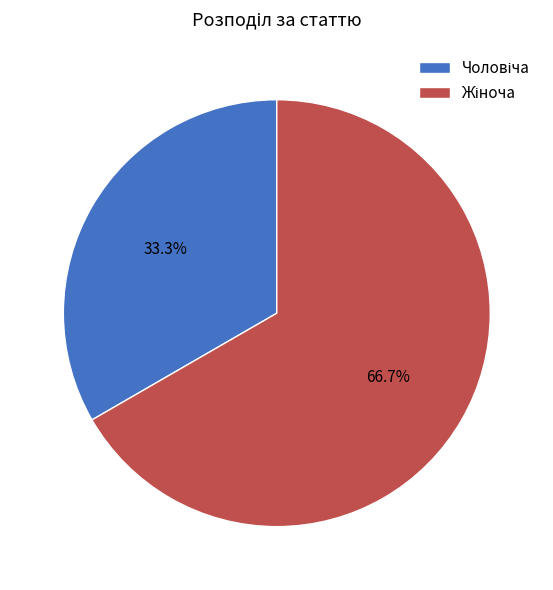

Does any single category account for the majority?

Yes